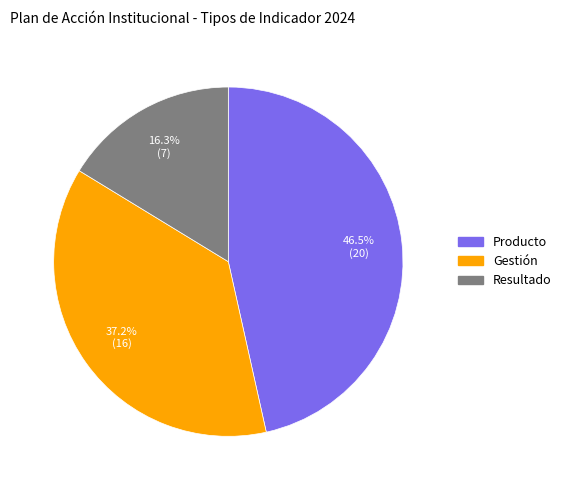

Does any single category account for the majority?

No